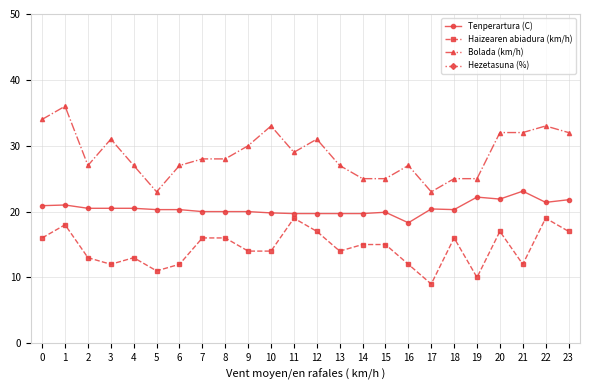

What is the difference between the highest and lowest values at 8?

52.0